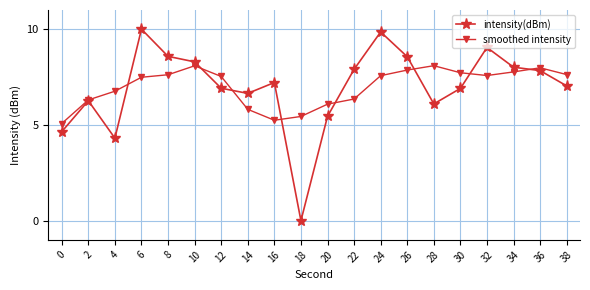

What is the difference between the highest and lowest values at 18?

5.4